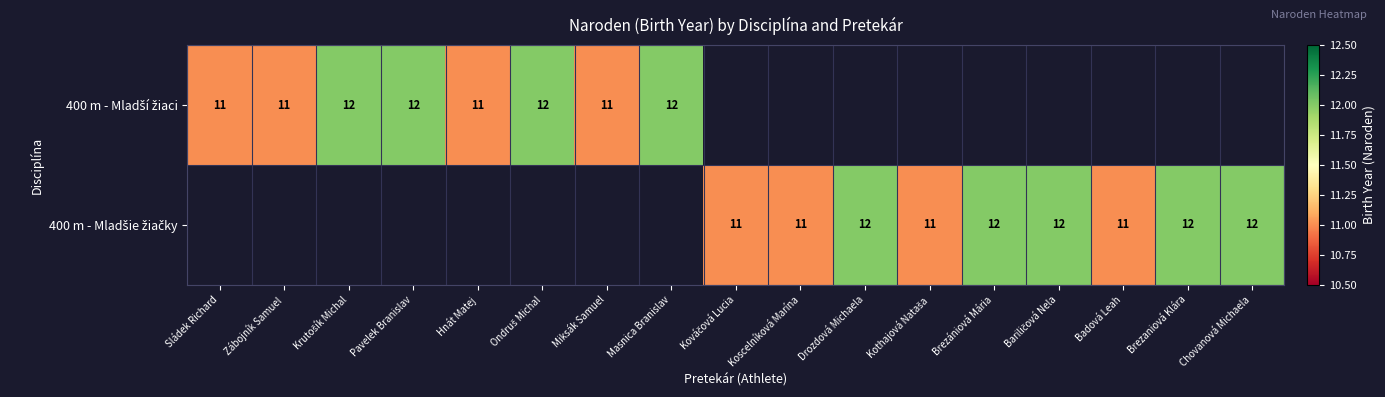

What is the approximate value of 400 m - Mladší žiaci at Miksák Samuel?

11.0